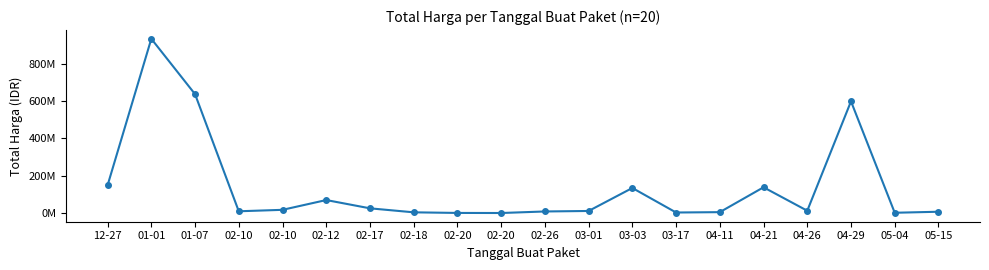

Does the chart have visible grid lines?

No